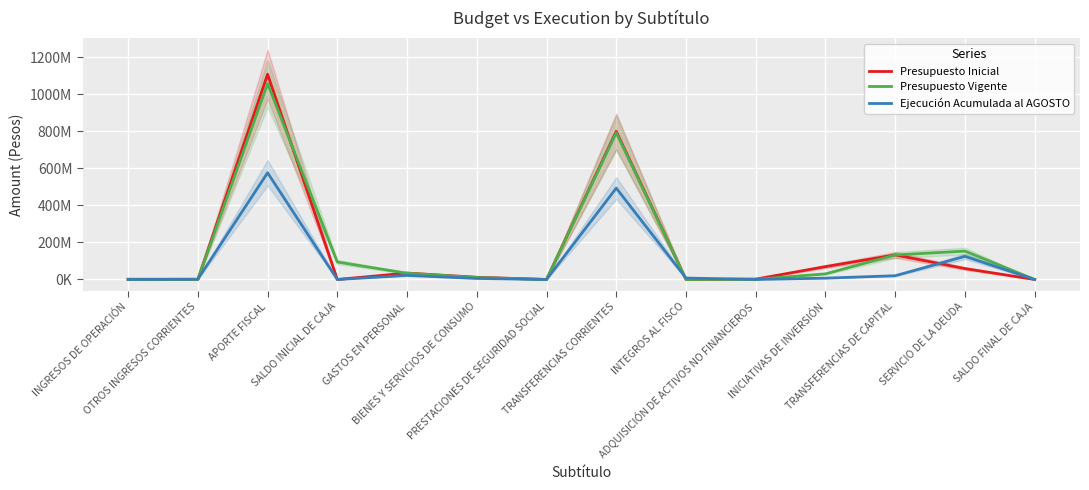

Rank the series by their maximum value, from highest to lowest.

Presupuesto Inicial, Presupuesto Vigente, Ejecución Acumulada al AGOSTO